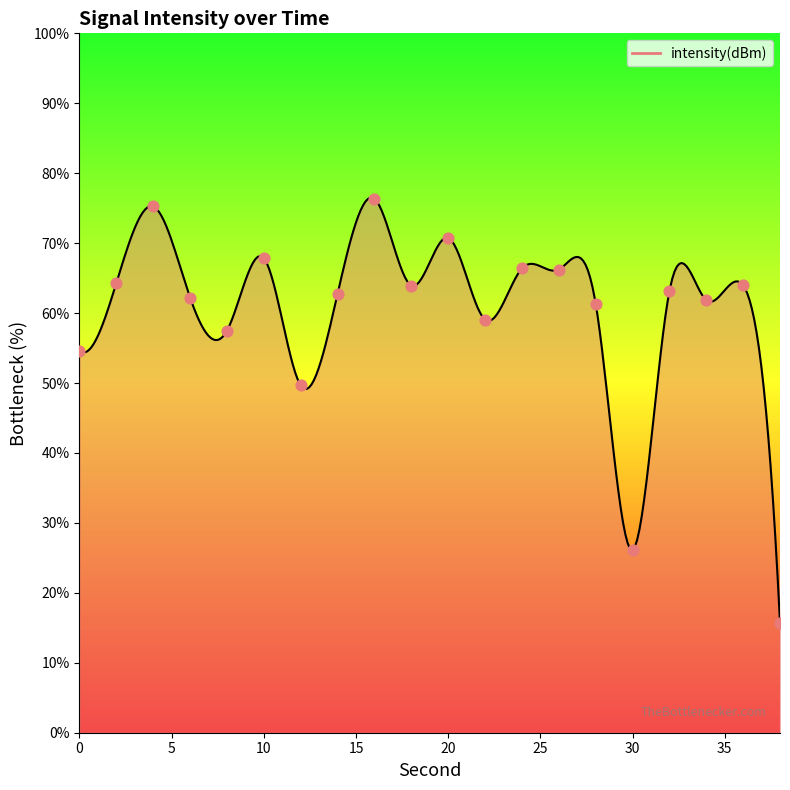

Approximately how many times larger is the value at 14 compared to 26?

0.9